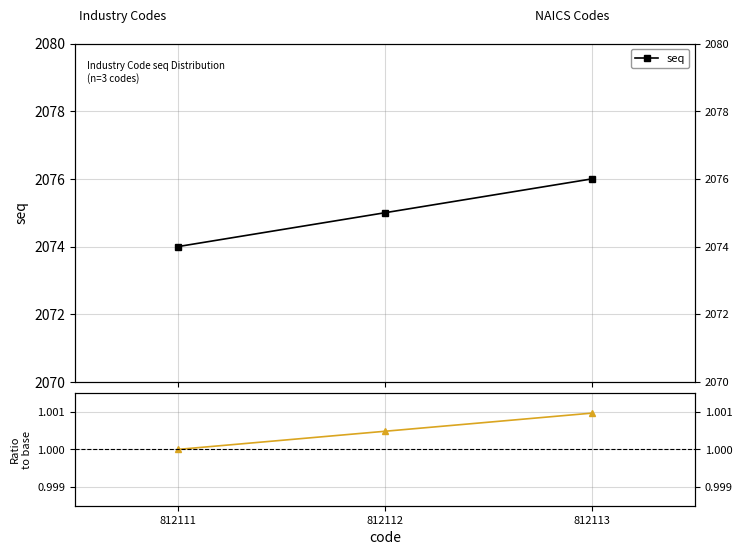

The value of seq at 812112 is 2075.0. True or false?

True